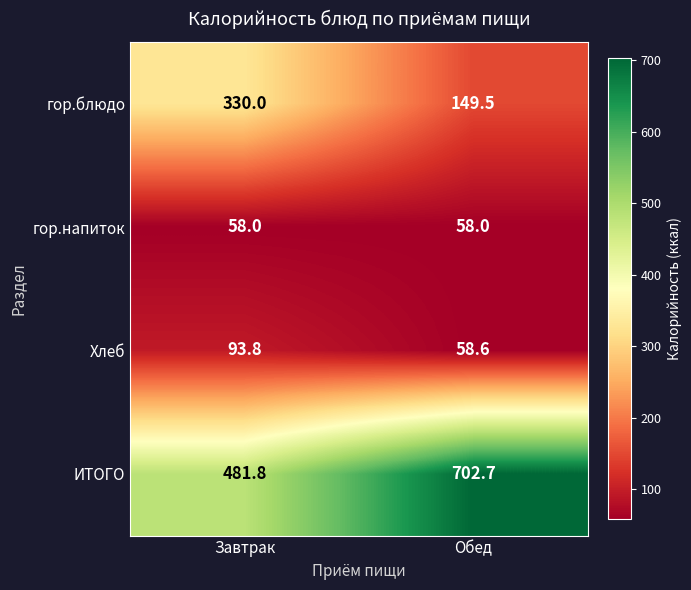

At which label does ИТОГО first exceed 702?

Обед